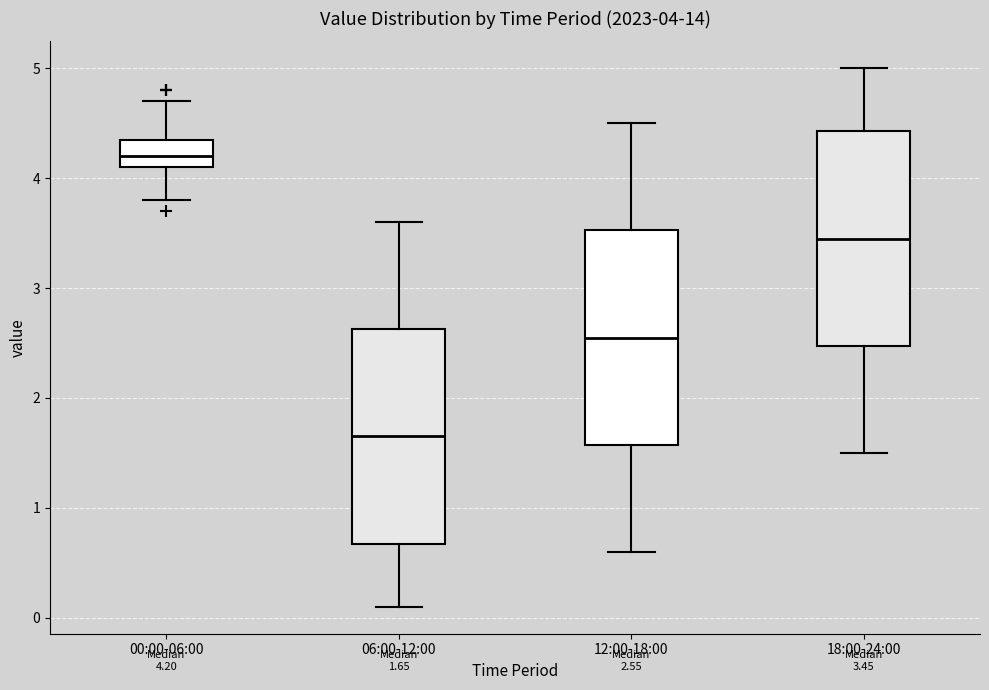

Which box's median line is the highest?

00:00-06:00